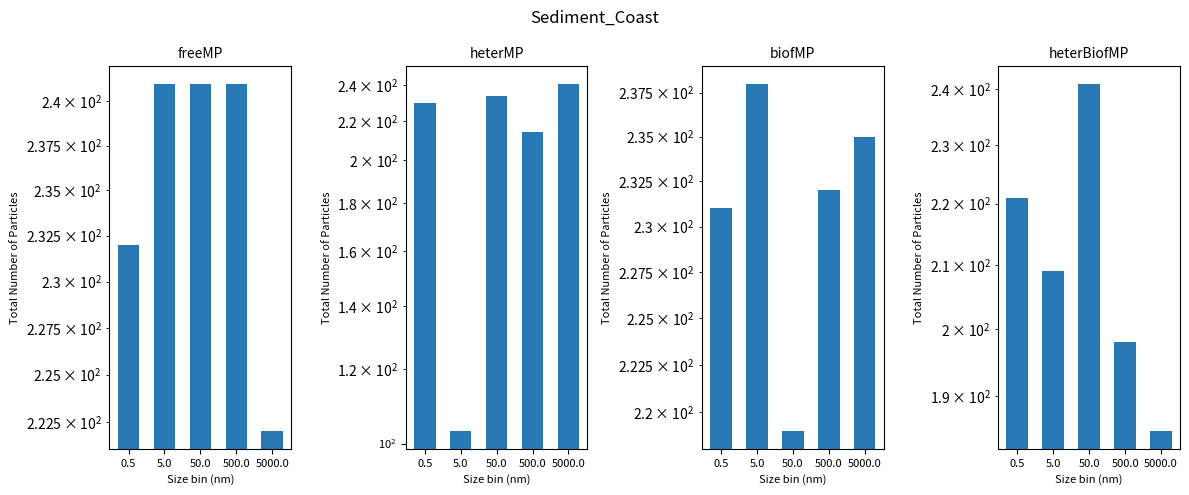

Reading left to right, what are all the values shown in this chart?

freeMP: 0.5=232	5.0=241	50.0=241	500.0=241	5000.0=222
heterMP: 0.5=230	5.0=103	50.0=234	500.0=214	5000.0=241
biofMP: 0.5=231	5.0=238	50.0=219	500.0=232	5000.0=235
heterBiofMP: 0.5=221	5.0=209	50.0=241	500.0=198	5000.0=185